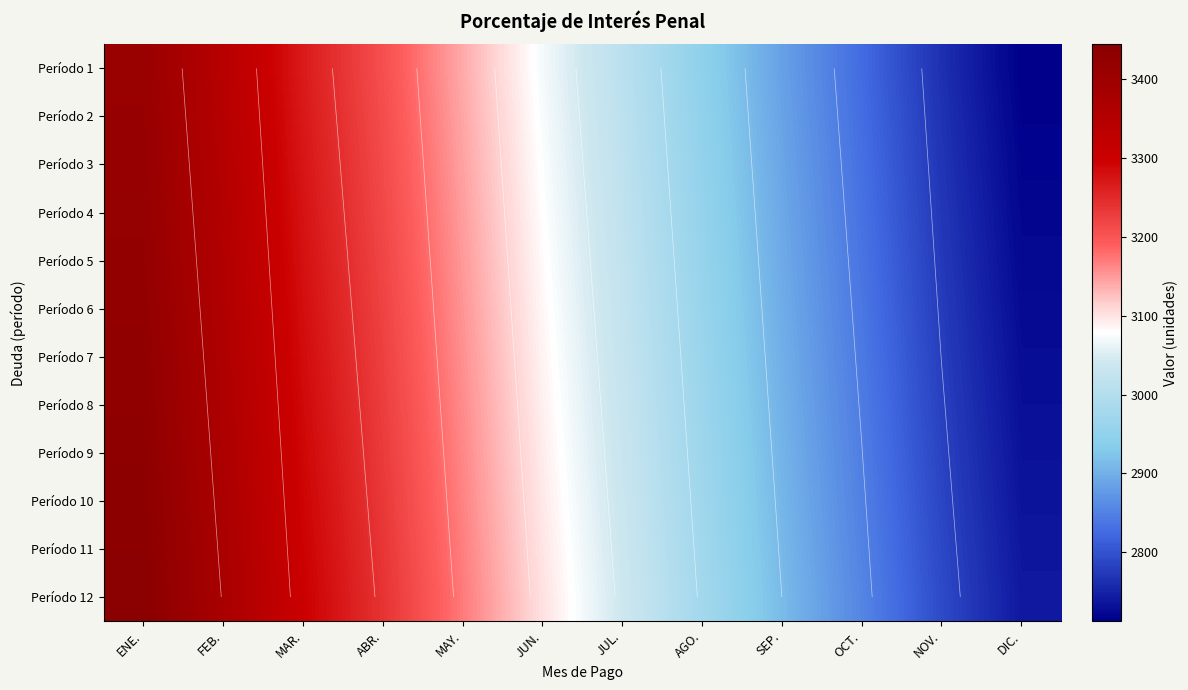

How many data points in Período 7 are less than 3087?

6